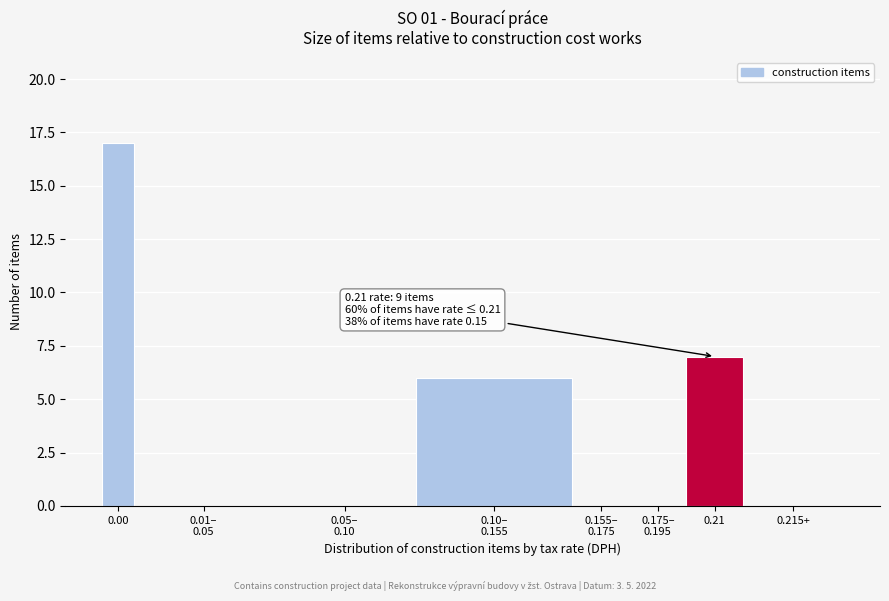

Which has a higher value, 0.21 or 0.215+?

0.21